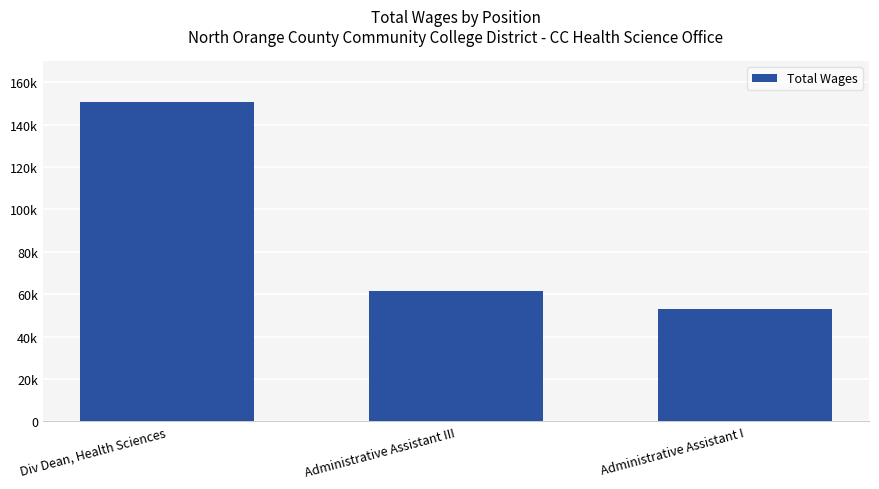

Rank the categories by value from lowest to highest.

Administrative Assistant I, Administrative Assistant III, Div Dean, Health Sciences